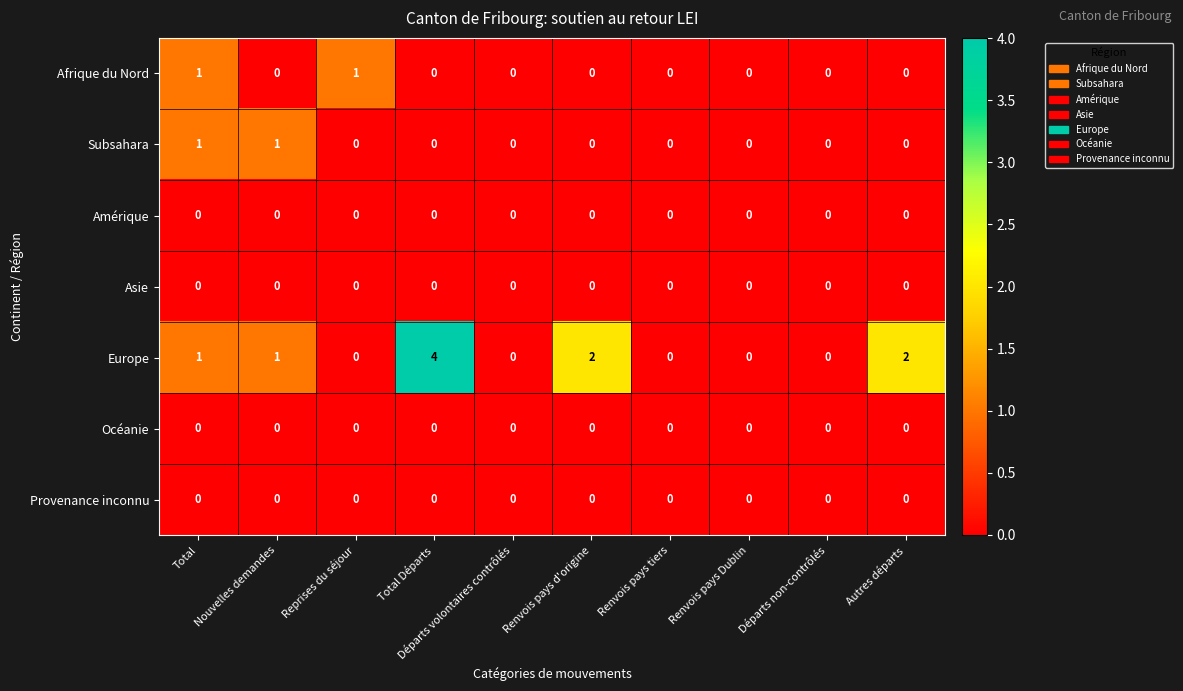

Which series has the widest spread of values?

Europe